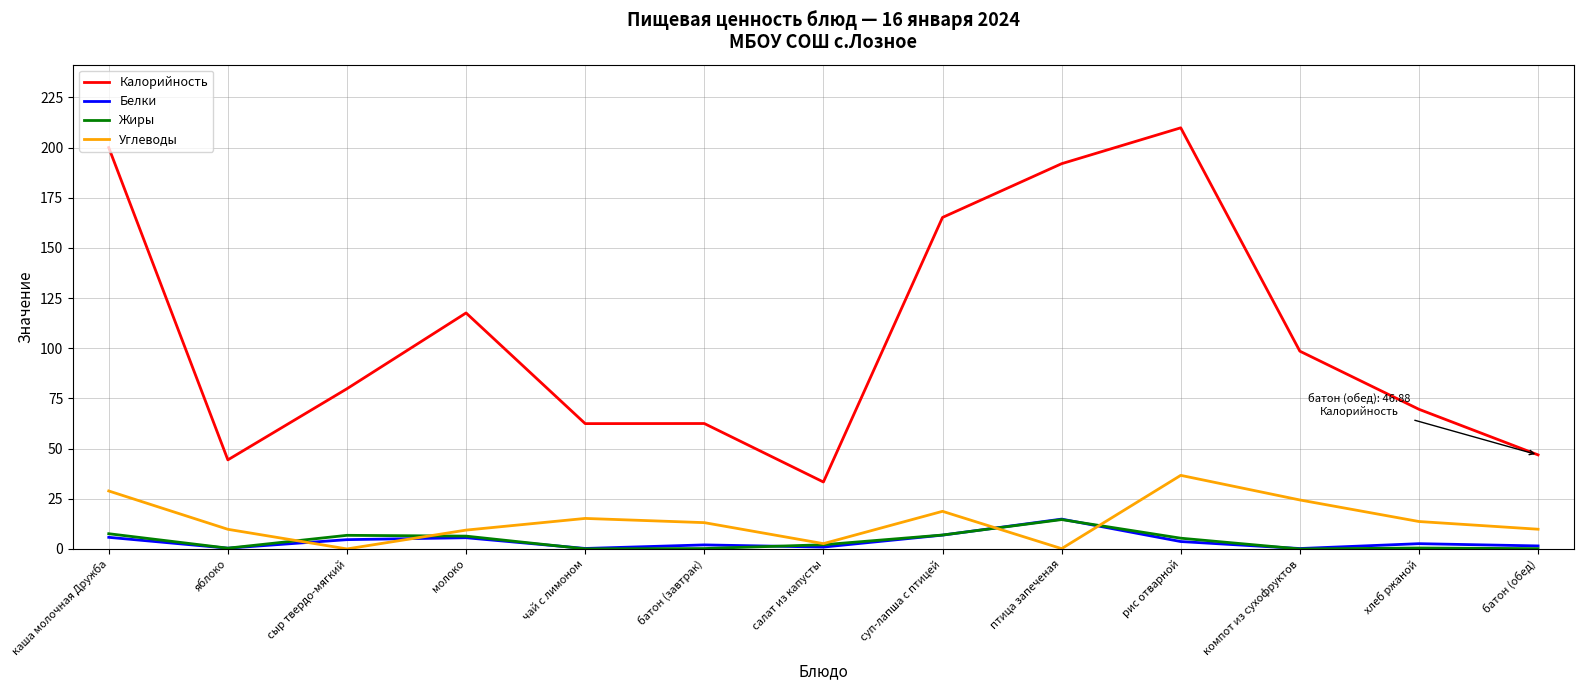

What is the difference between the Углеводы values at суп-лапша с птицей and птица запеченая?

18.6